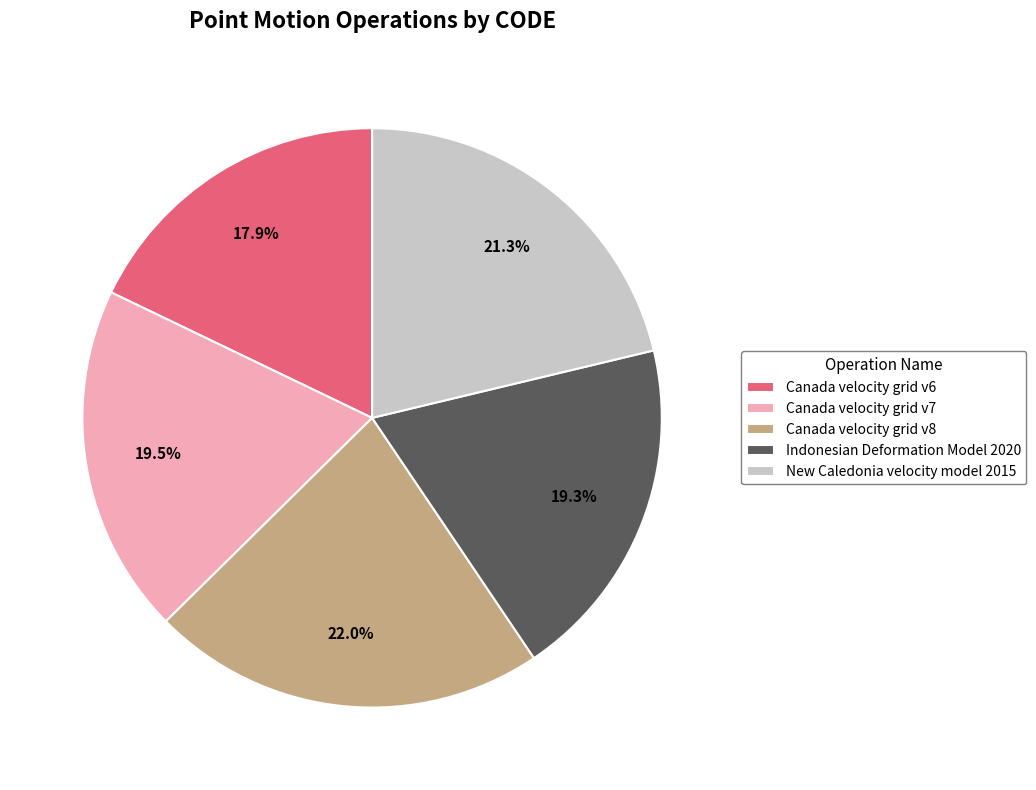

How many segments does this pie chart have?

5